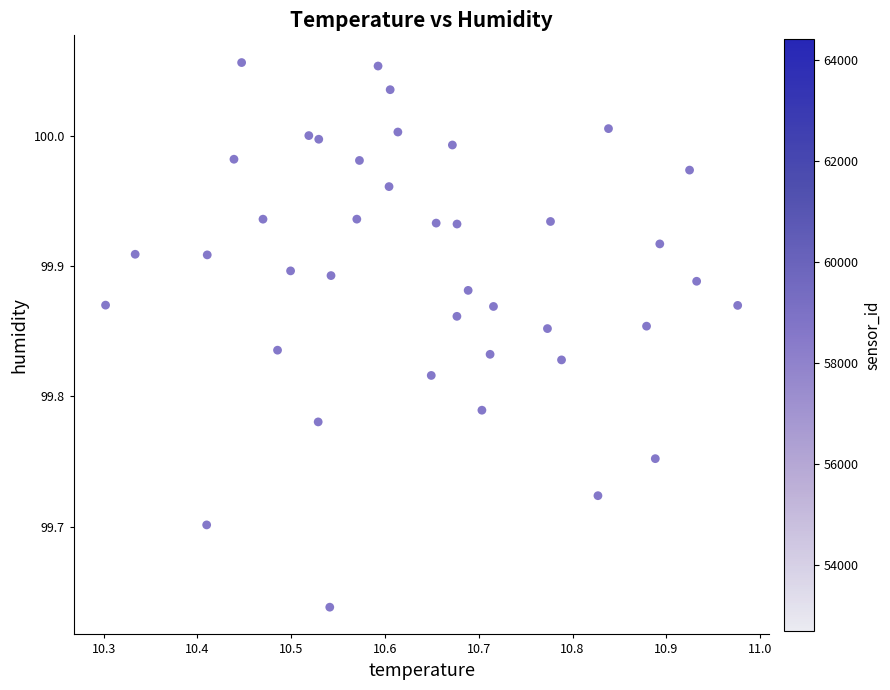

What is the range of Y values (max minus min)?

0.4